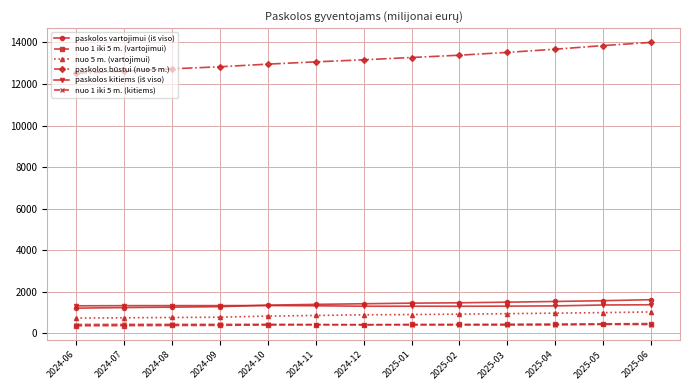

What position from the right is 2025-01?

6